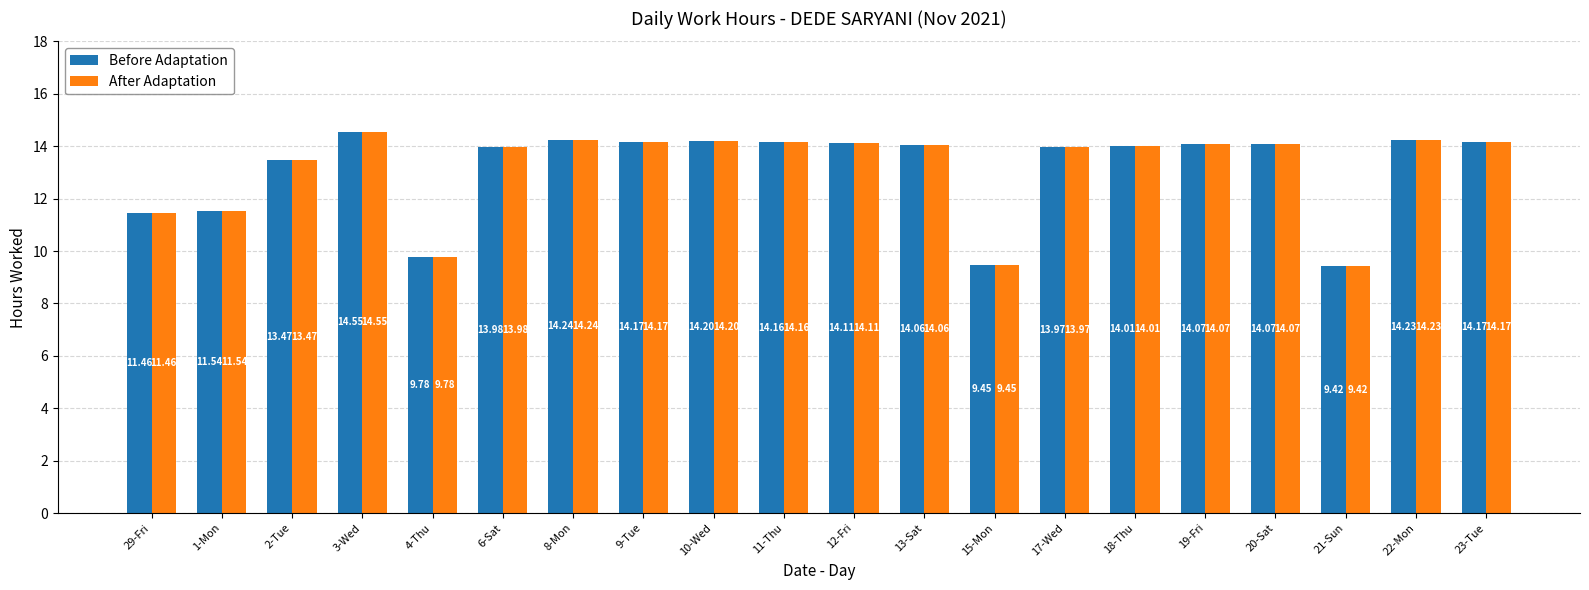

What is the average value of the Before Adaptation series?

13.2